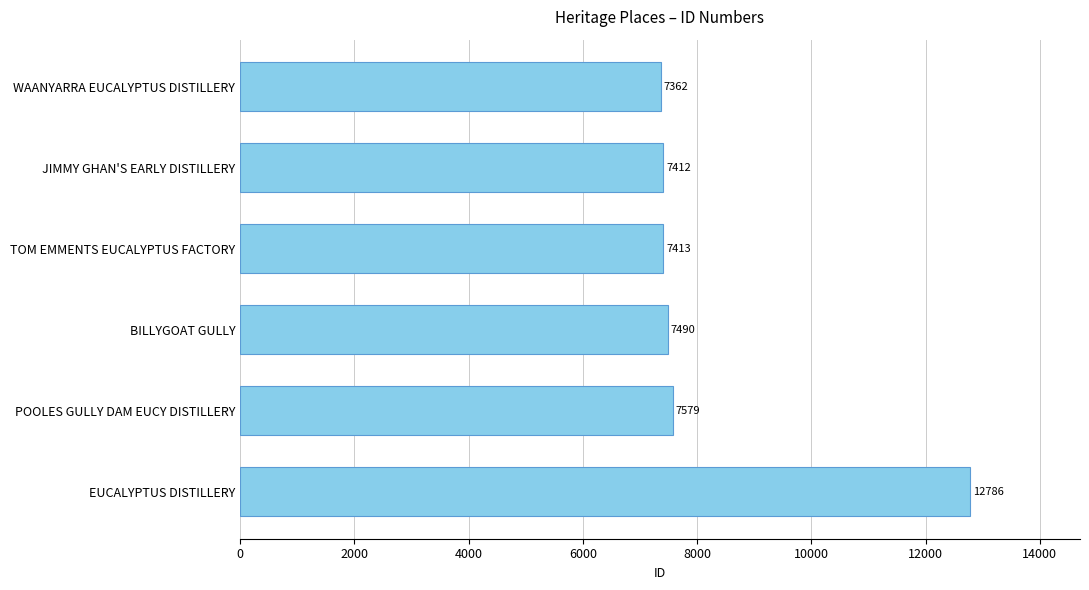

Which label corresponds to the smallest value in the chart?

WAANYARRA EUCALYPTUS DISTILLERY